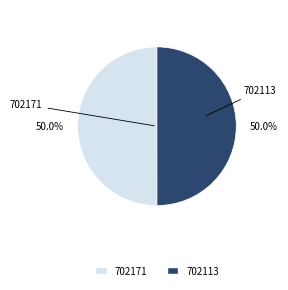

What is the total percentage of 702113 and 702171?

100.0%